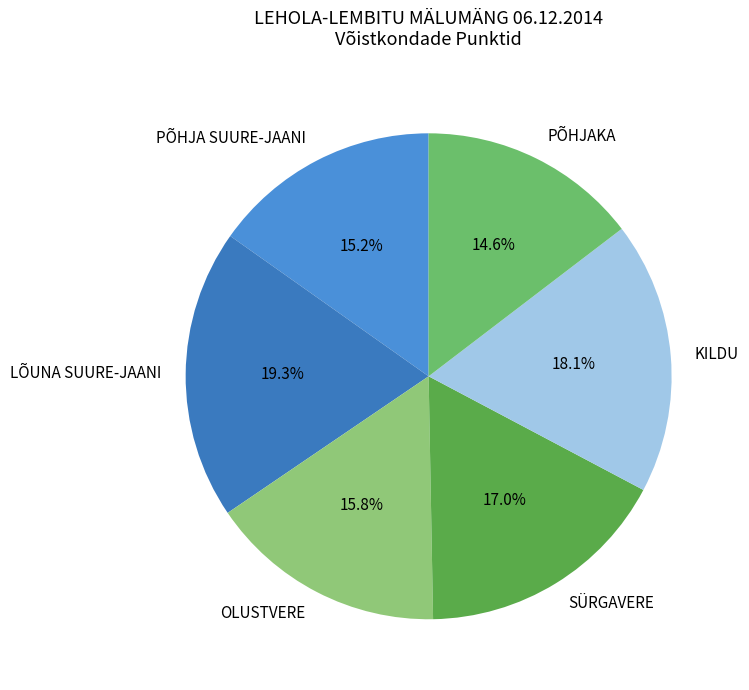

To the nearest percent, what percentage of the pie is PÕHJA SUURE-JAANI?

15%